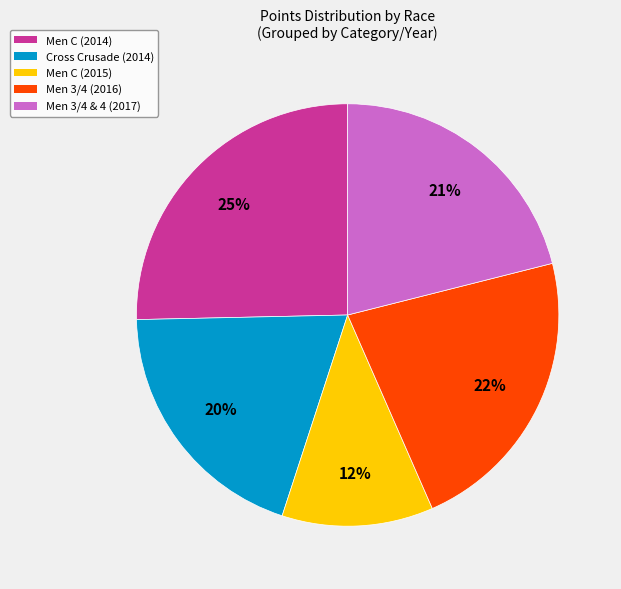

Is there a majority slice in this chart?

No